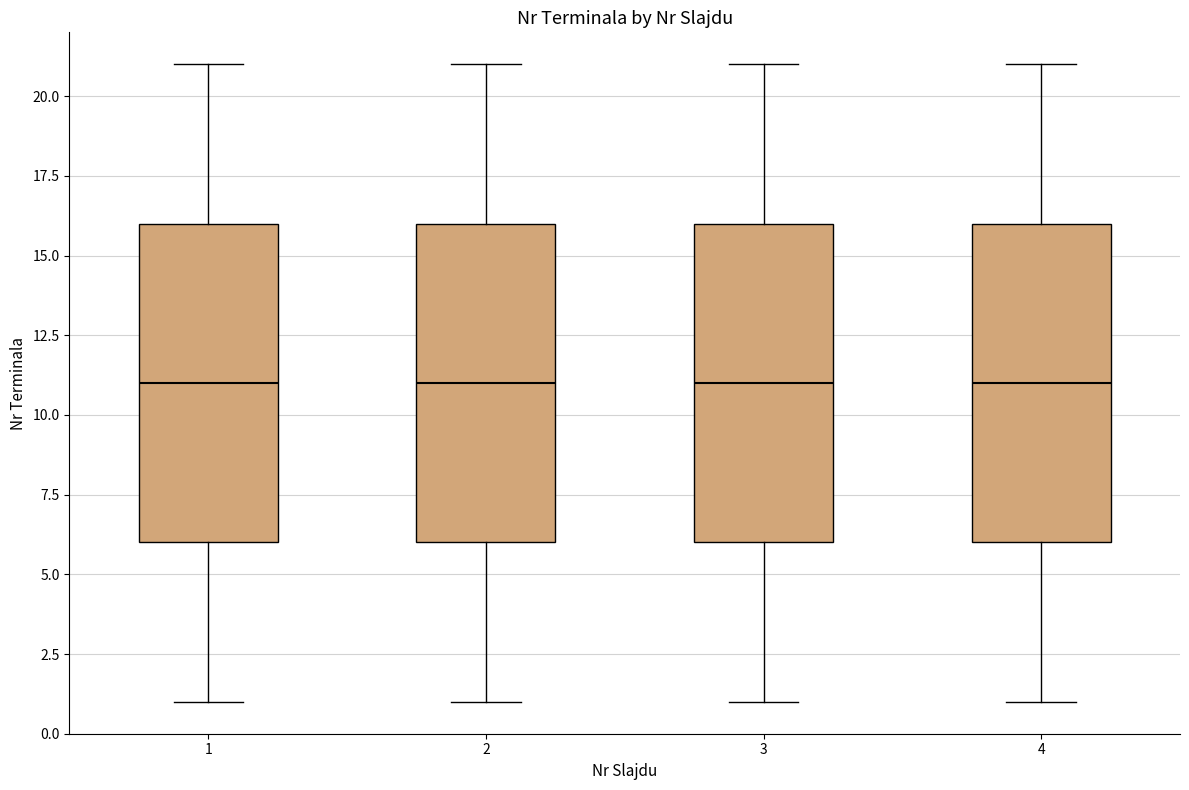

Where is the upper edge of the box at x = 2 on the y-axis? The values are not printed on the chart, so give them approximately, as read against the axis.

16